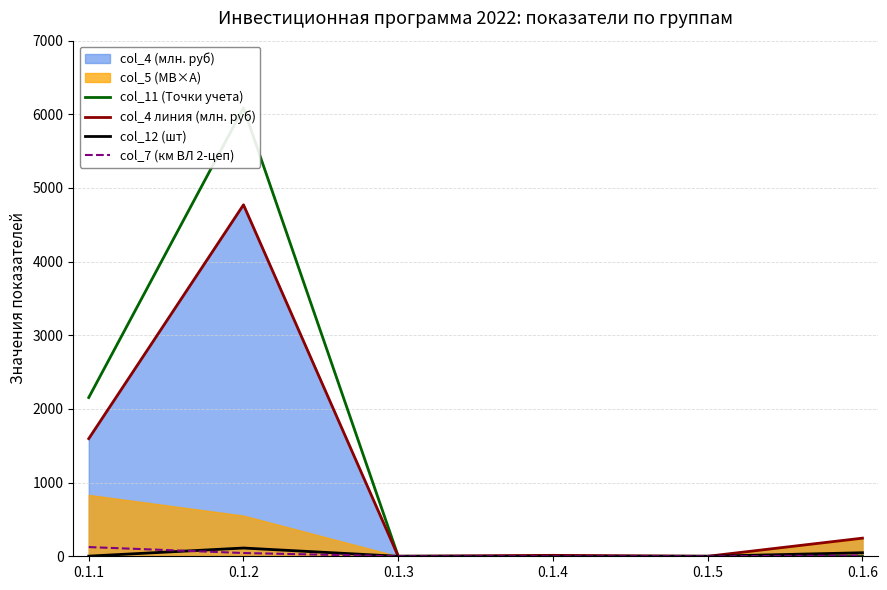

How many data points does each series have?

6